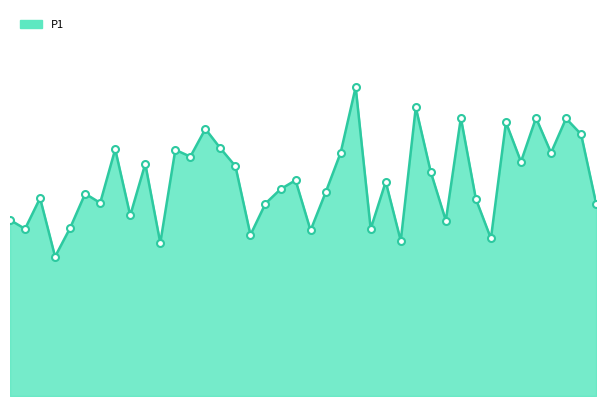

Where is the data nearest to the value 7?

02:17